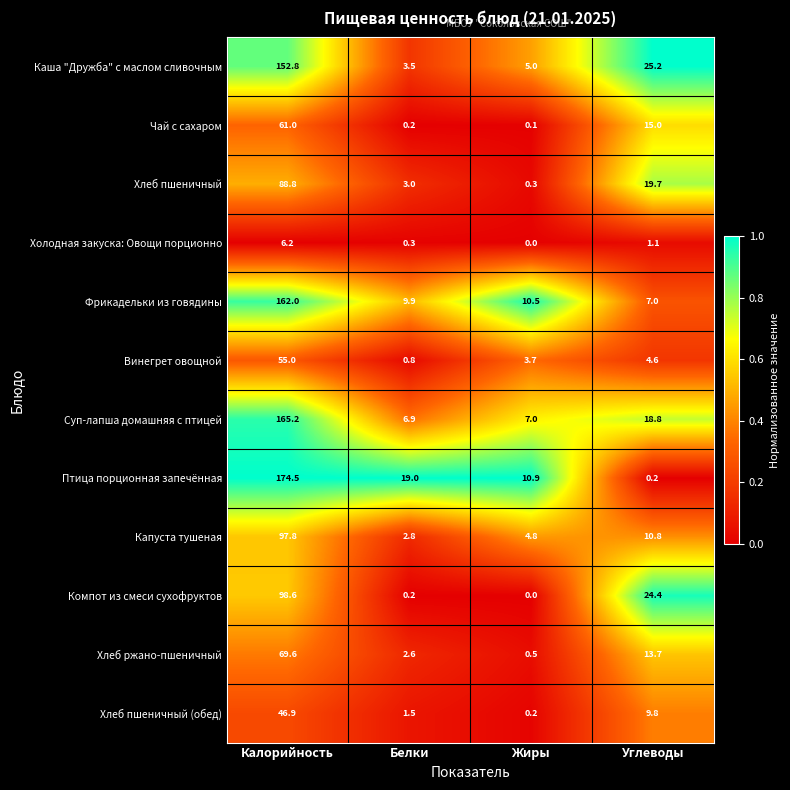

The value of Хлеб пшеничный at Углеводы is 9.7. True or false?

False